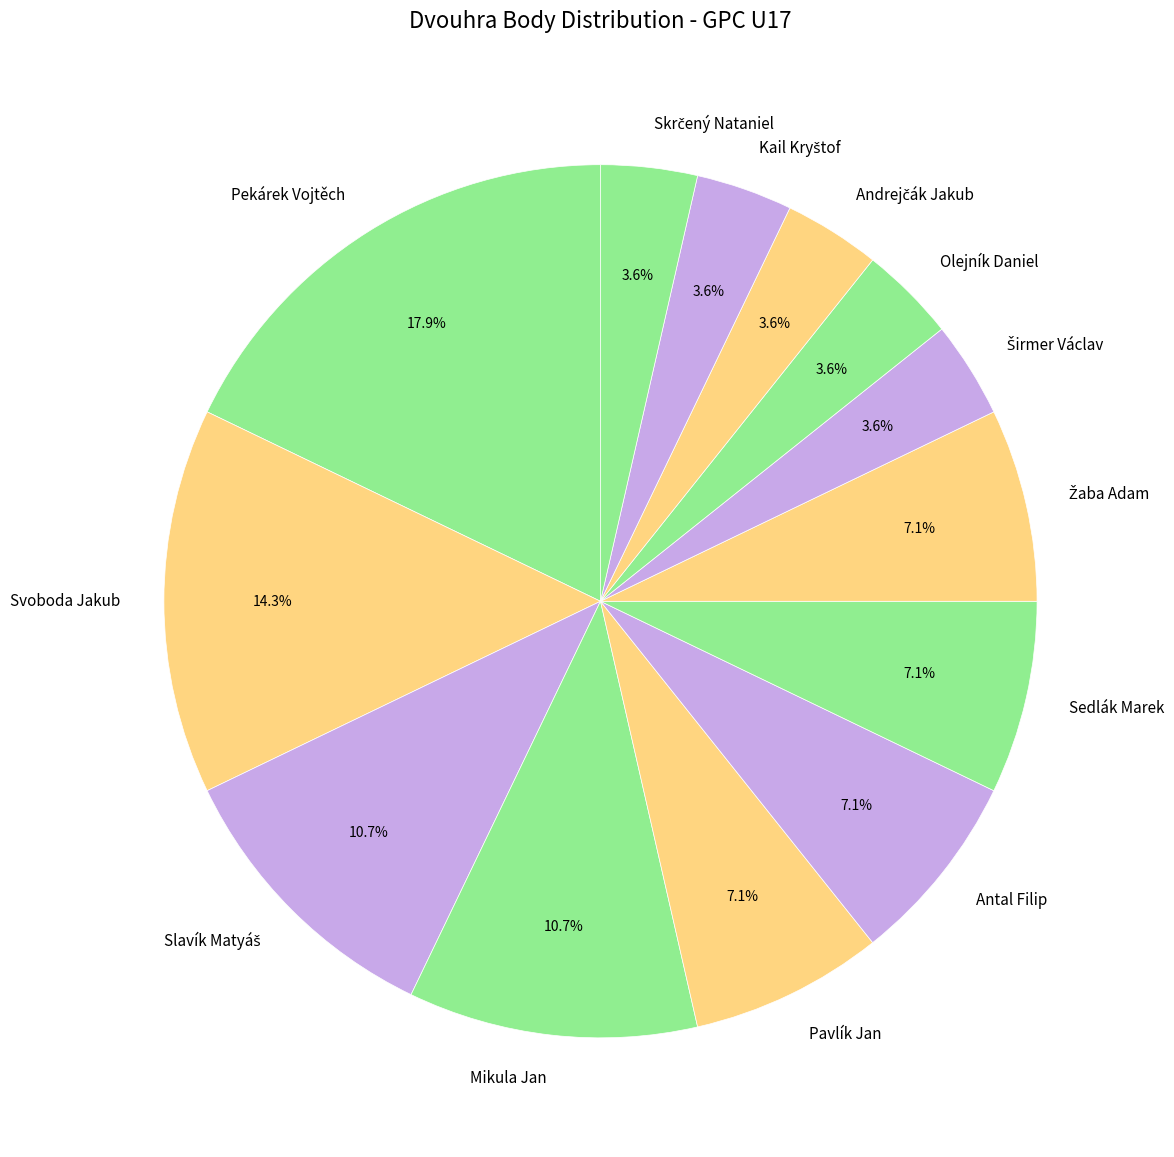

How many slices are in this pie chart?

13